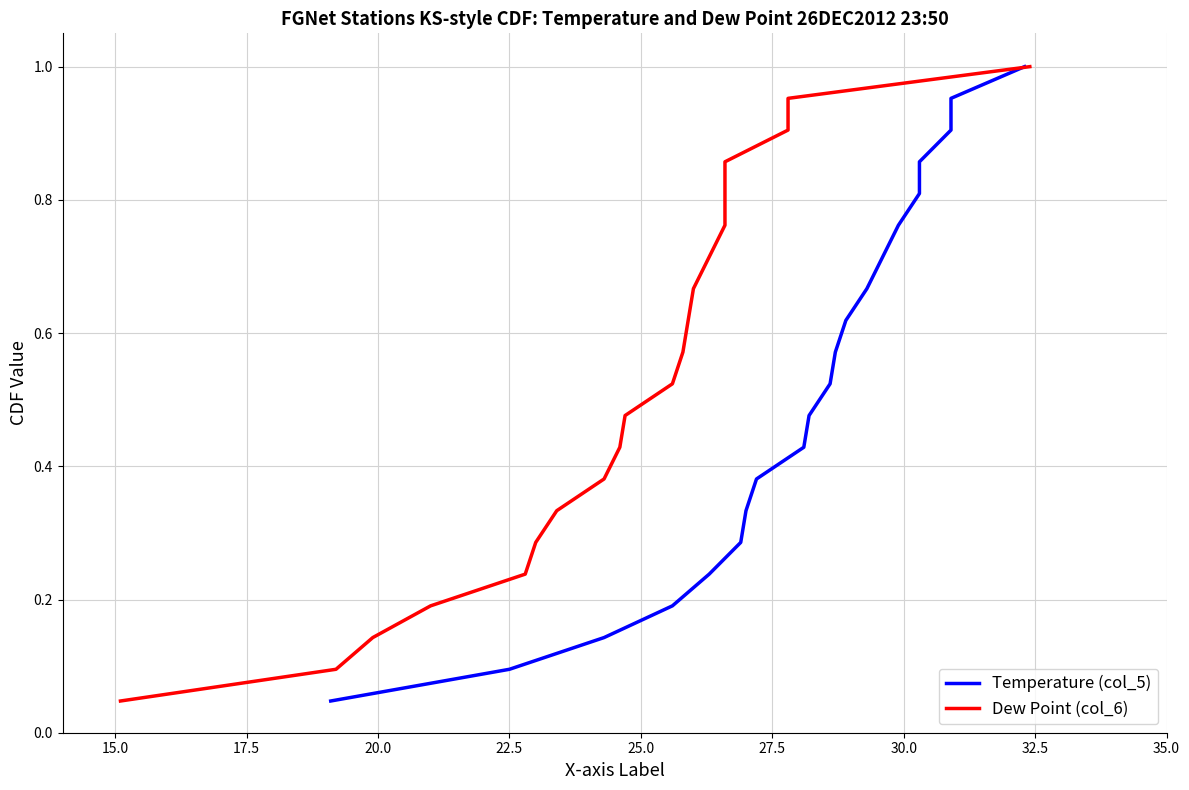

What is the average value of the Temperature (col_5) series?

0.5